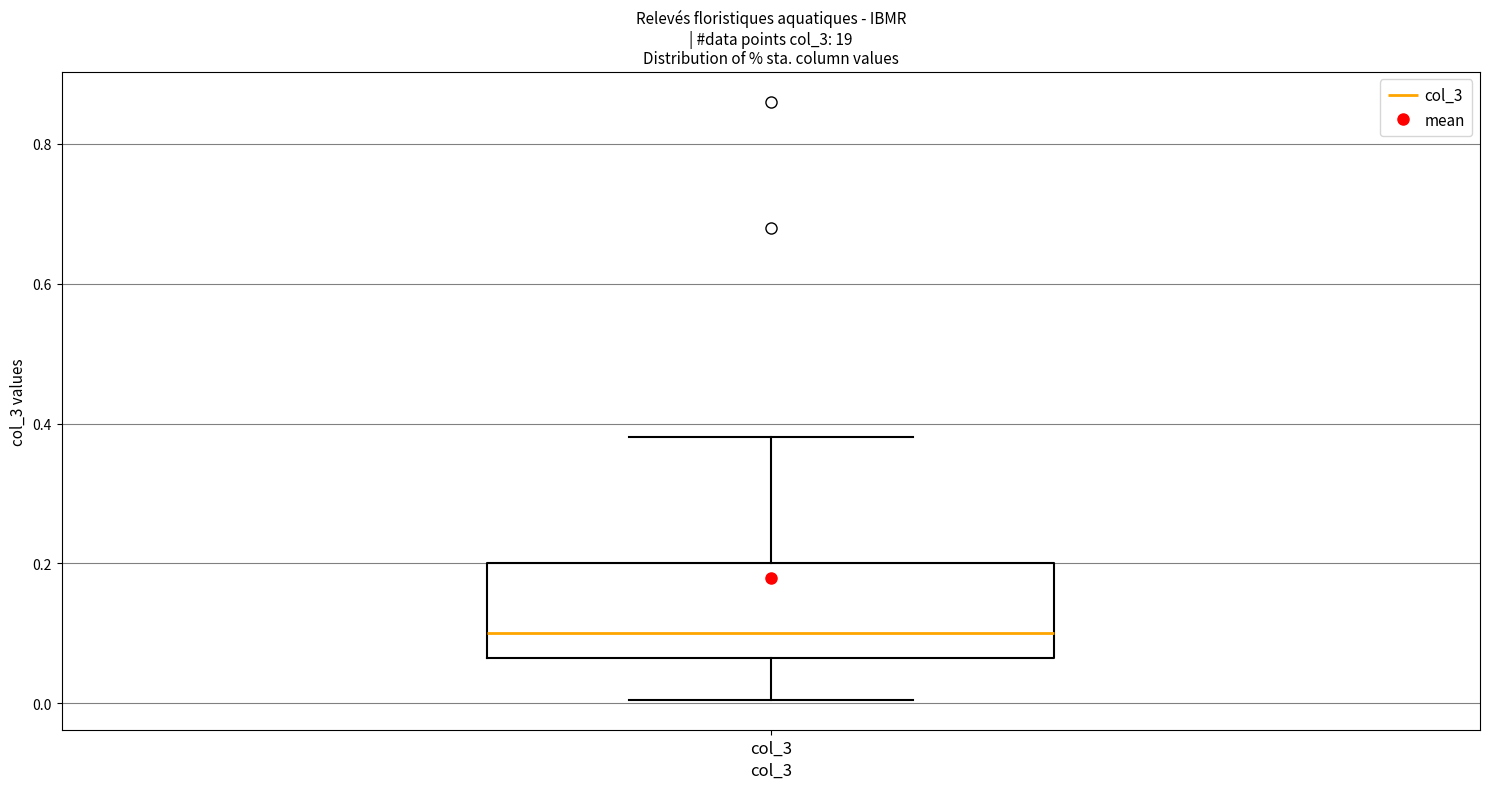

Read this box plot against the y-axis: the position of the median line, the range covered by the box, and the ends of both whiskers. The values are not printed on the chart, so give them approximately, as read against the axis.

median 0.10, box 0.06 to 0.20, whiskers 0.00 to 0.38